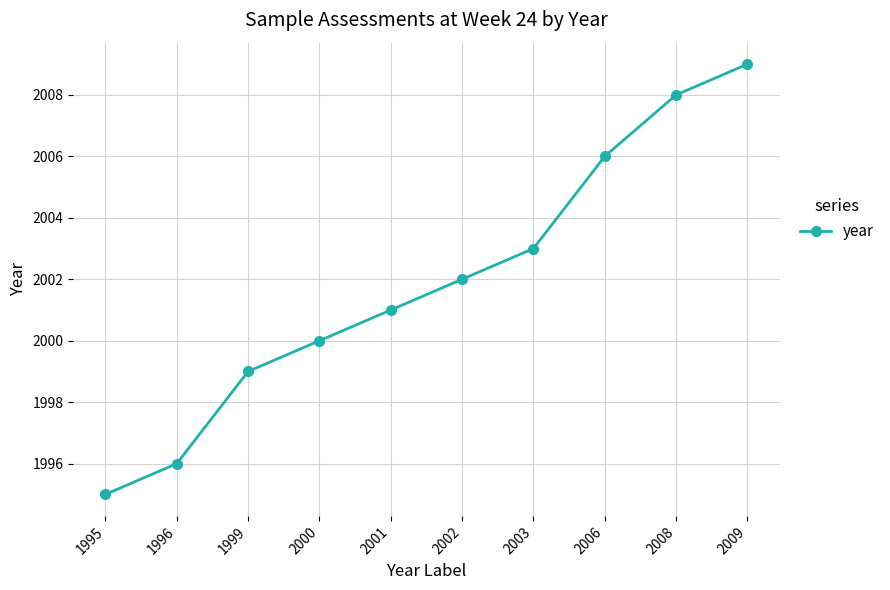

Reading right to left, list all the values displayed in this chart.

2009	2008	2006	2003	2002	2001	2000	1999	1996	1995